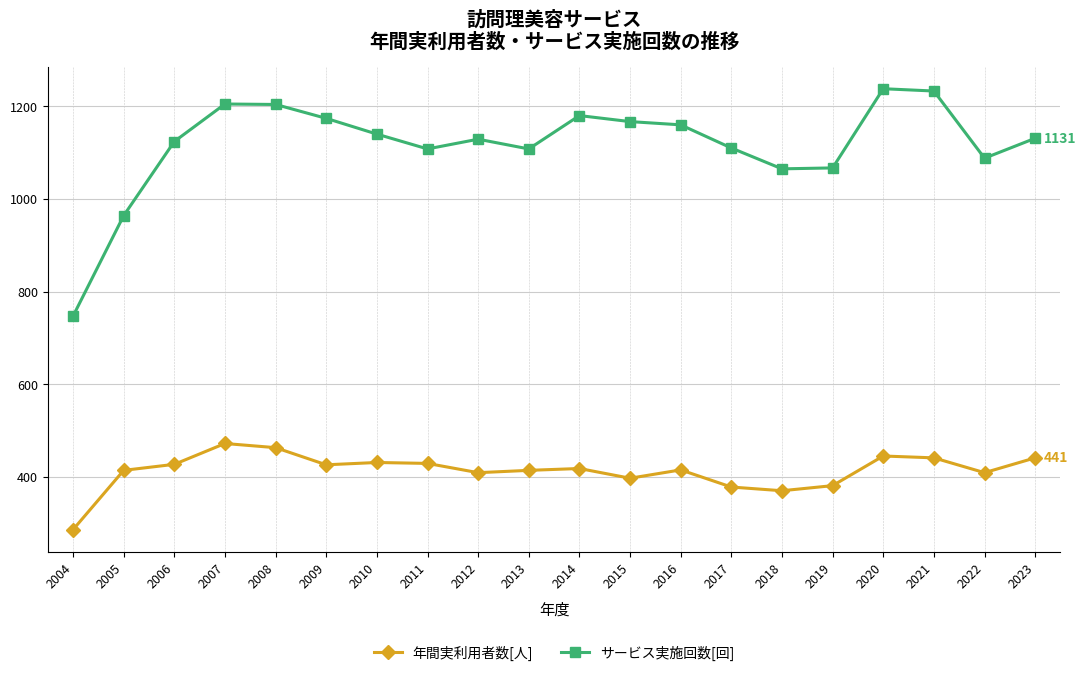

How many categories are shown in the chart?

20